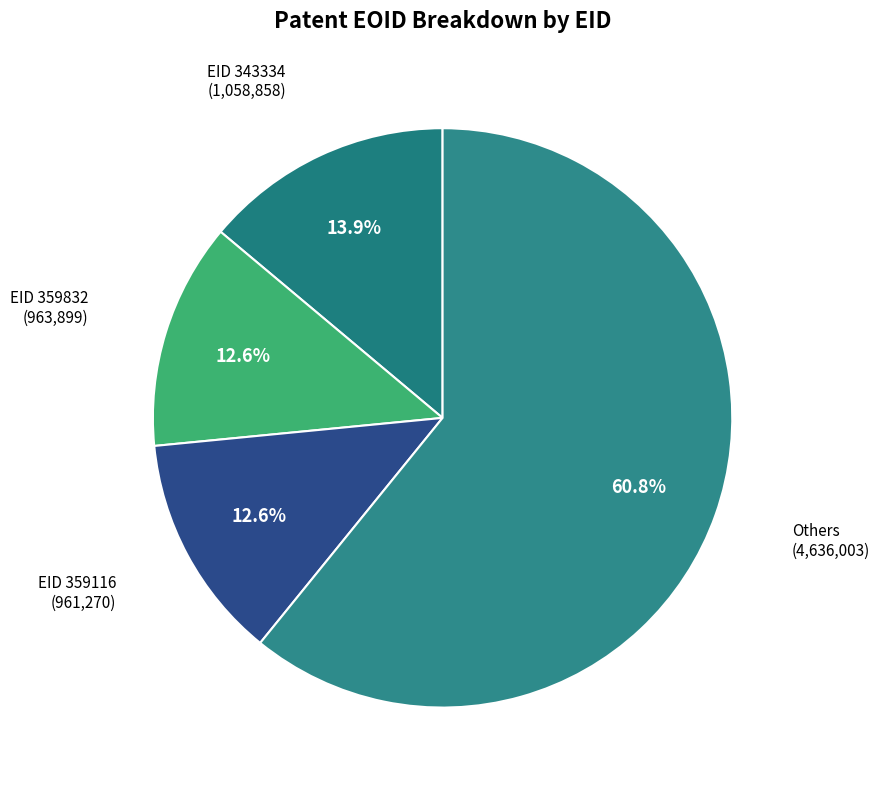

How many slices are in this pie chart?

4